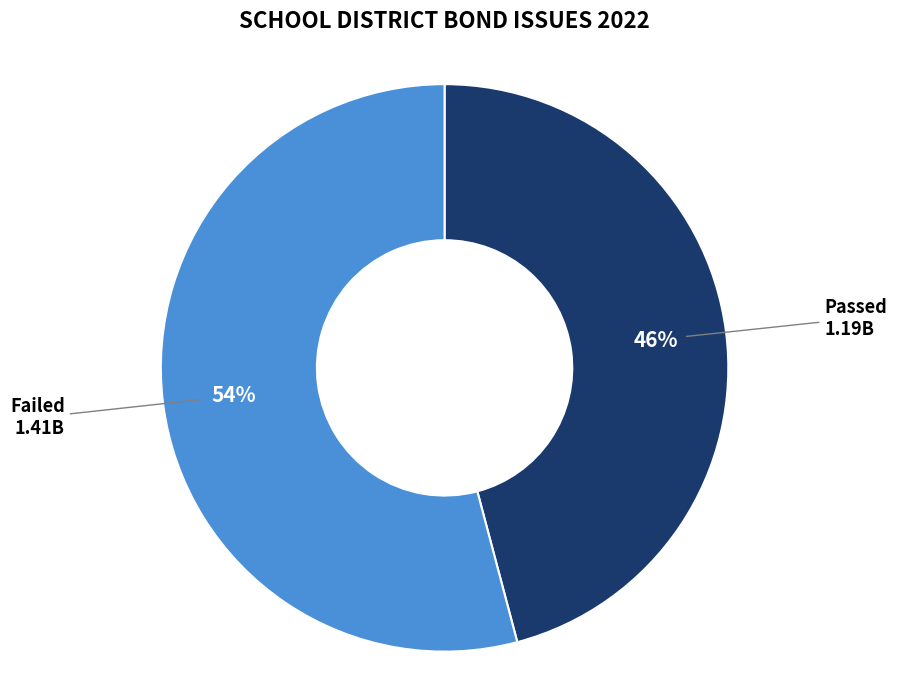

To the nearest percent, what percentage of the pie is Passed?

46%